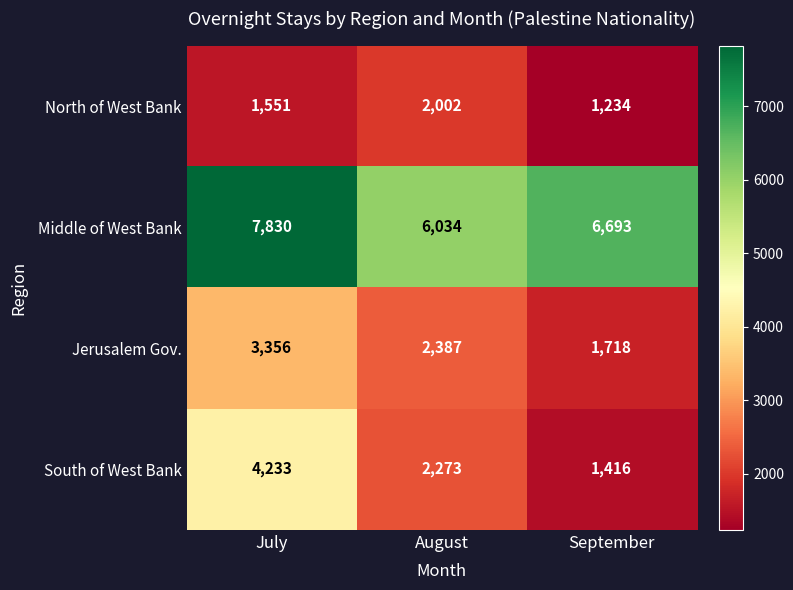

True or false: South of West Bank has a value of 1416 at September.

True